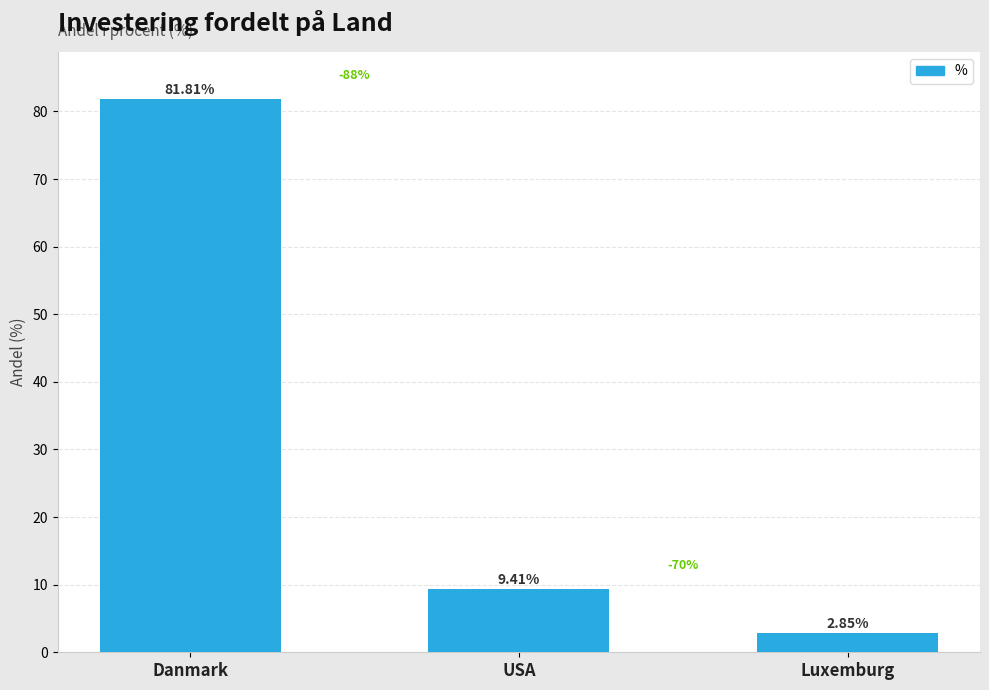

List the labels in order of value, largest first.

Danmark, USA, Luxemburg